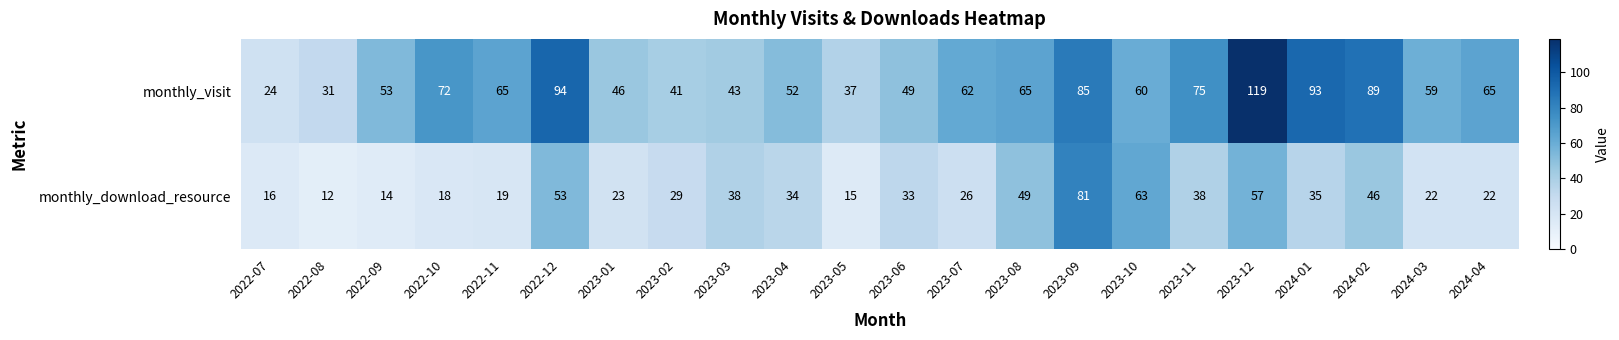

The monthly_visit series shows 24 at 2022-07. True or false?

True